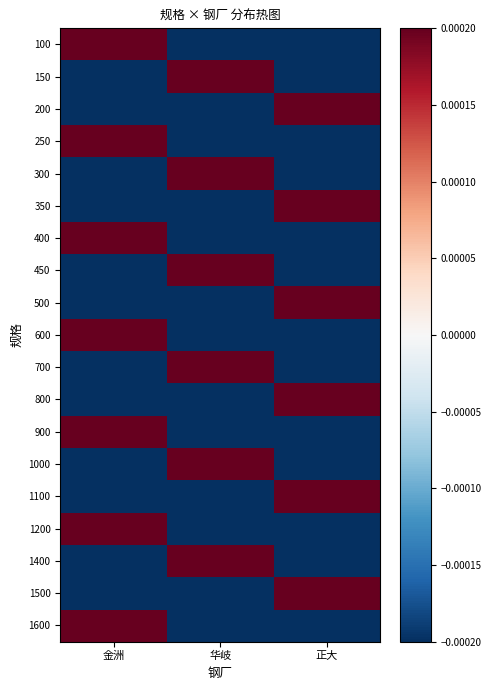

Reading left to right, what are all the values shown in this chart?

100: 金洲=0.0	华岐=-0.0	正大=-0.0
150: 金洲=-0.0	华岐=0.0	正大=-0.0
200: 金洲=-0.0	华岐=-0.0	正大=0.0
250: 金洲=0.0	华岐=-0.0	正大=-0.0
300: 金洲=-0.0	华岐=0.0	正大=-0.0
350: 金洲=-0.0	华岐=-0.0	正大=0.0
400: 金洲=0.0	华岐=-0.0	正大=-0.0
450: 金洲=-0.0	华岐=0.0	正大=-0.0
500: 金洲=-0.0	华岐=-0.0	正大=0.0
600: 金洲=0.0	华岐=-0.0	正大=-0.0
700: 金洲=-0.0	华岐=0.0	正大=-0.0
800: 金洲=-0.0	华岐=-0.0	正大=0.0
900: 金洲=0.0	华岐=-0.0	正大=-0.0
1000: 金洲=-0.0	华岐=0.0	正大=-0.0
1100: 金洲=-0.0	华岐=-0.0	正大=0.0
1200: 金洲=0.0	华岐=-0.0	正大=-0.0
1400: 金洲=-0.0	华岐=0.0	正大=-0.0
1500: 金洲=-0.0	华岐=-0.0	正大=0.0
1600: 金洲=0.0	华岐=-0.0	正大=-0.0